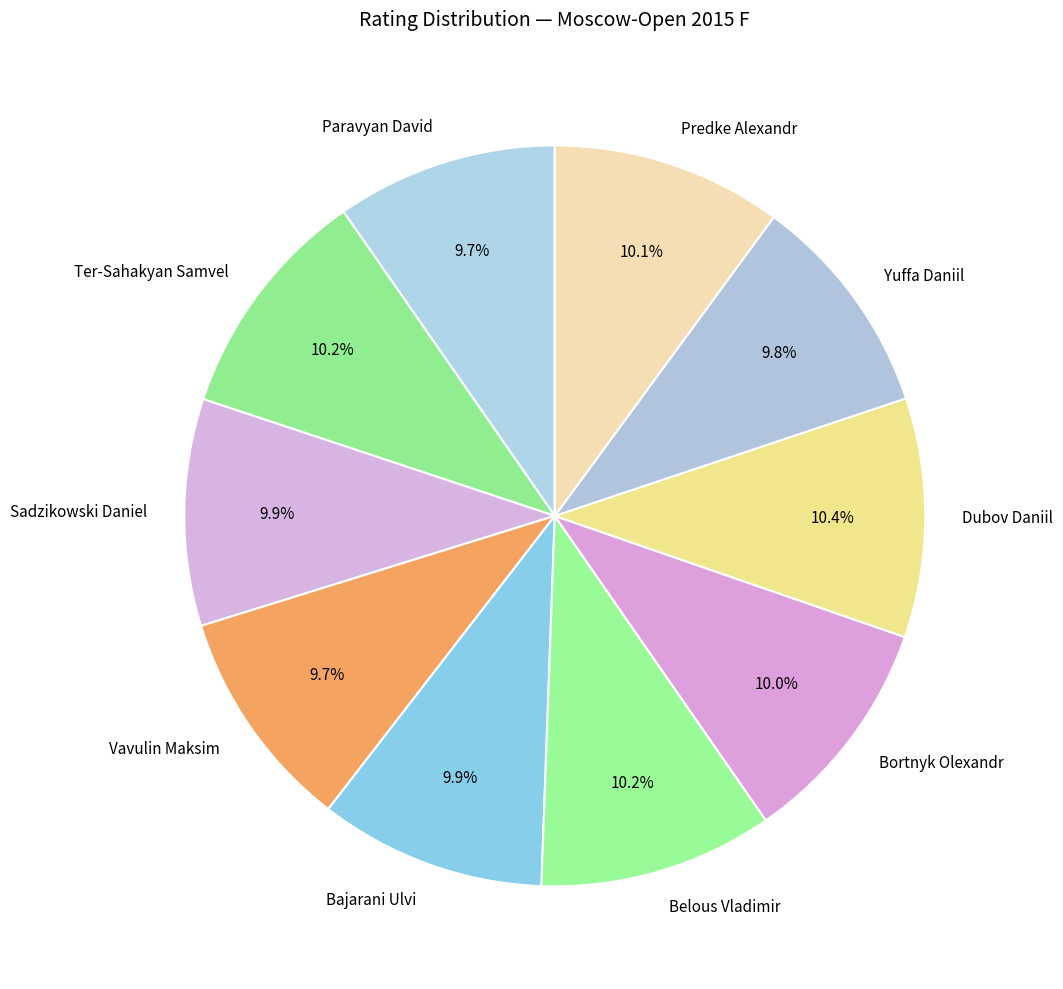

How much of the chart is everything except Sadzikowski Daniel?

90.1%